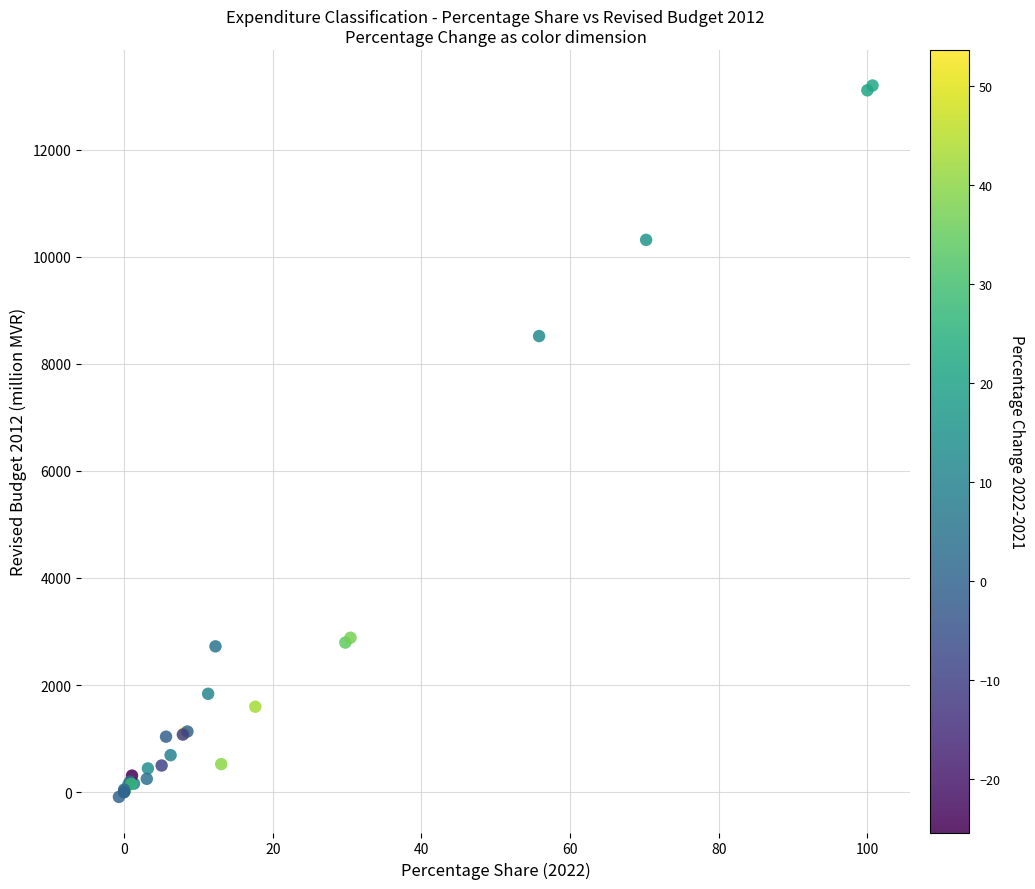

What Y value in the scatter plot is closest to 6555?

8519.2